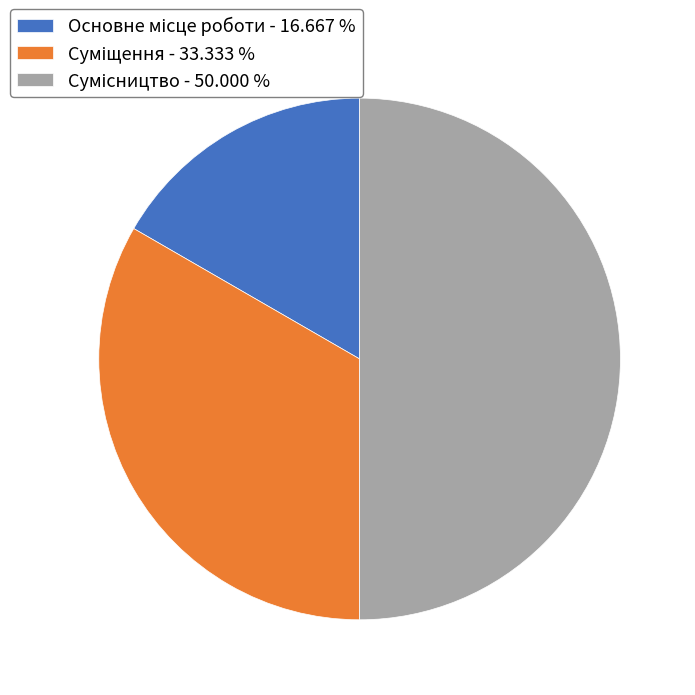

How many segments does this pie chart have?

3